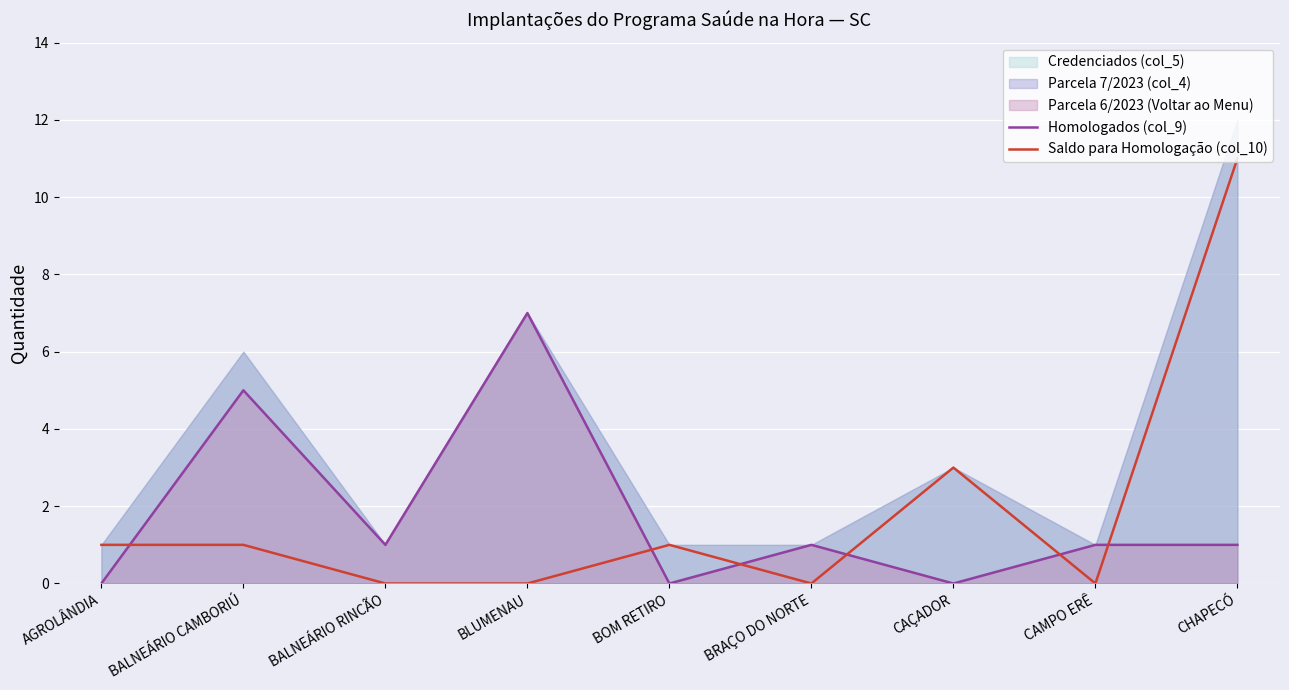

Between CAÇADOR and CAMPO ERÊ, which series saw the biggest shift?

Saldo para Homologação (col_10)